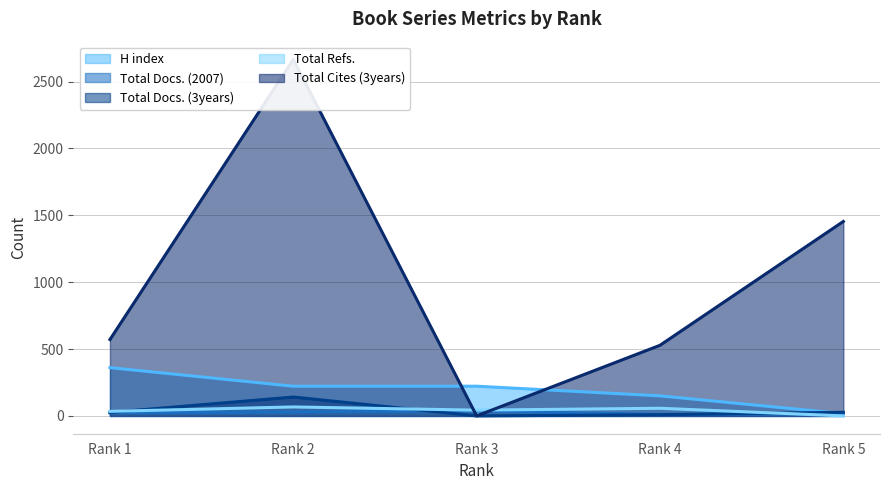

How many Total Docs. (2007) values are between 17 and 29?

3